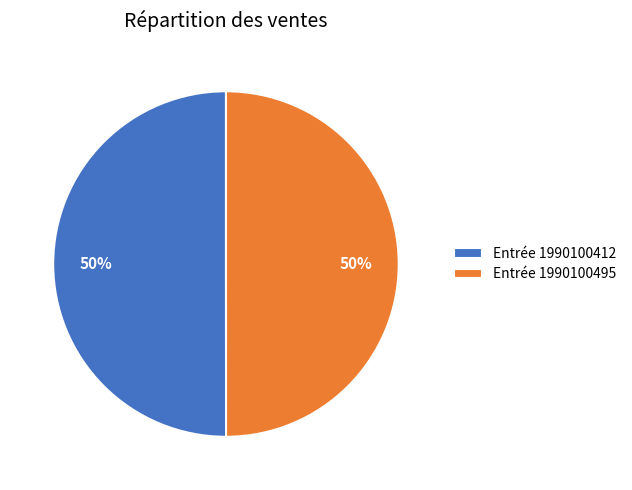

Combined, do Entrée 1990100495 and Entrée 1990100412 account for over 50%?

Yes